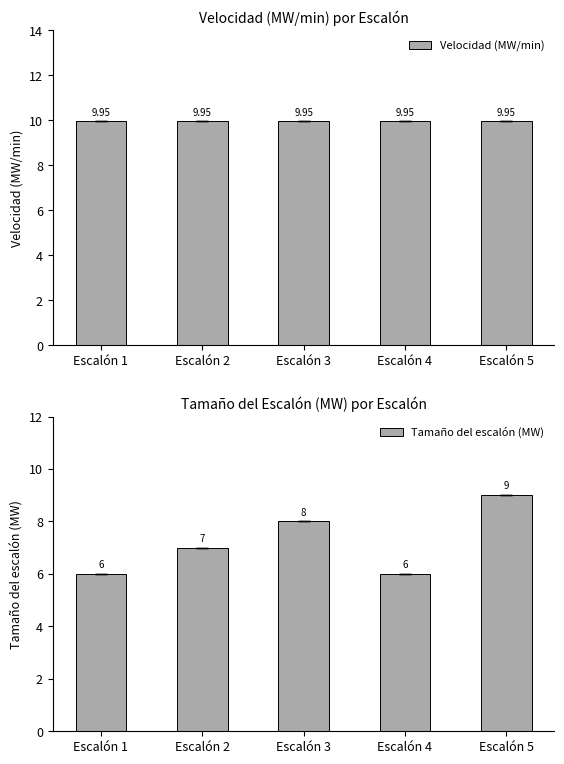

Does the chart contain any negative values?

No